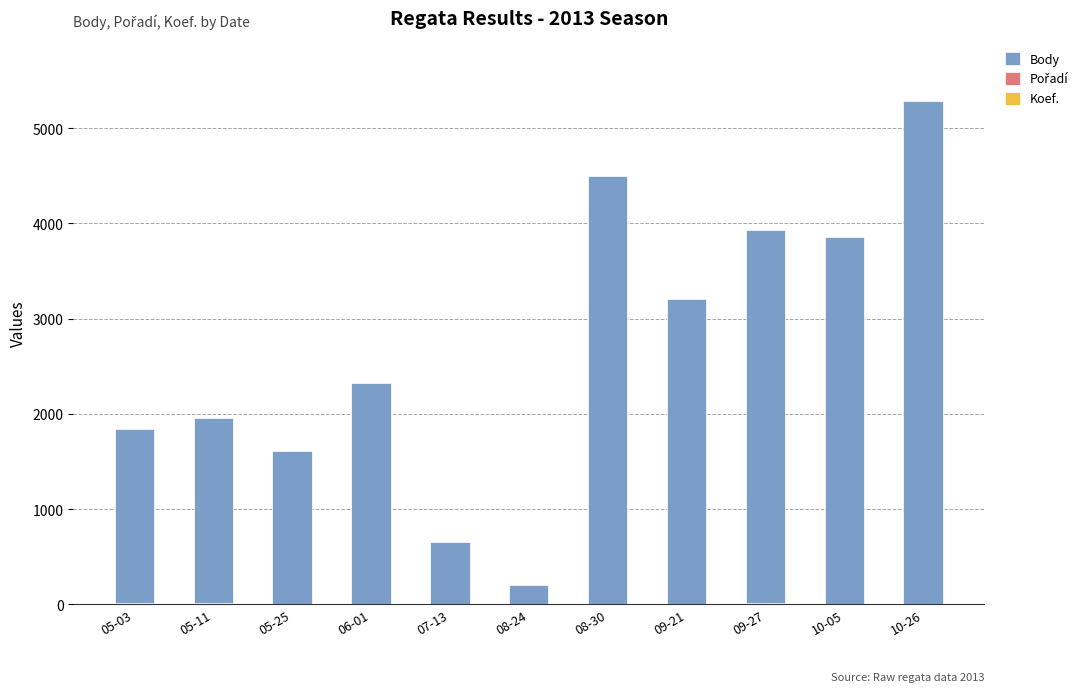

At which category is the sum across all series the highest?

10-26